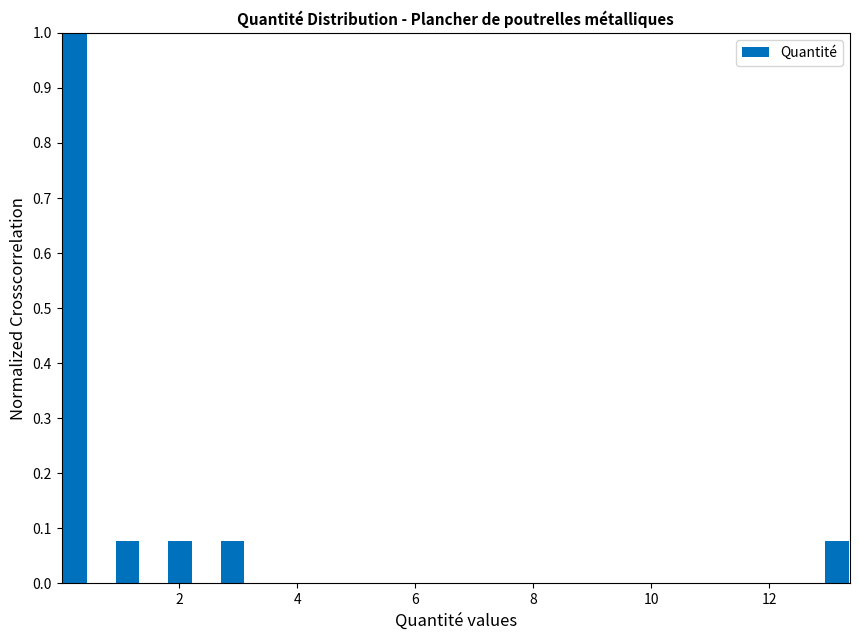

Read against the x-axis, roughly where is the centre of the tallest bar?

0.2